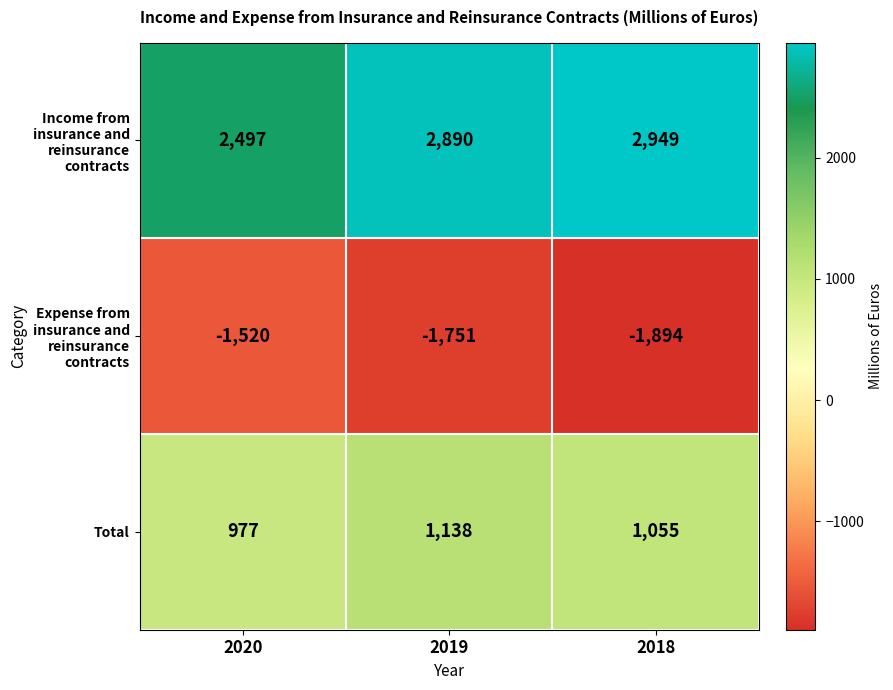

What is the difference between the maximum and minimum values in the Income from insurance and reinsurance contracts series?

452